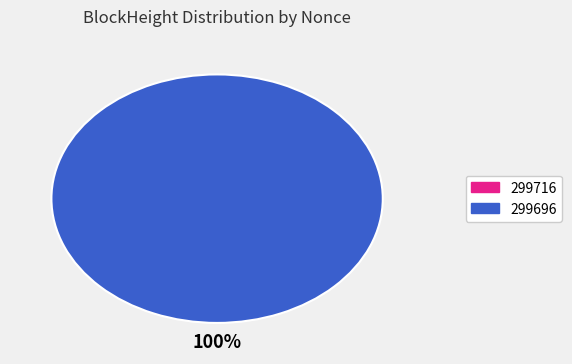

How many slices are in this pie chart?

2